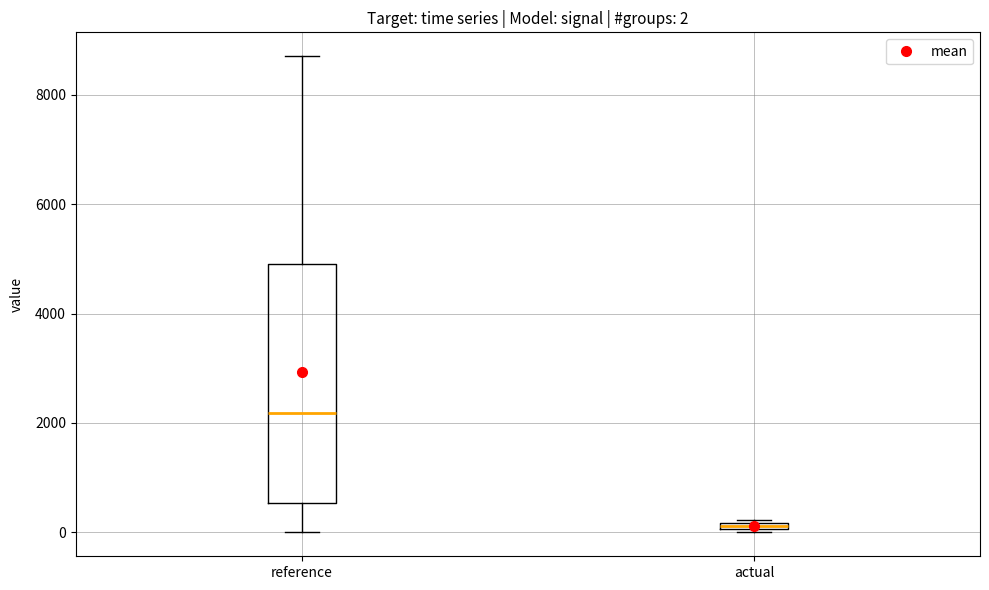

Which box's median line is the lowest?

actual